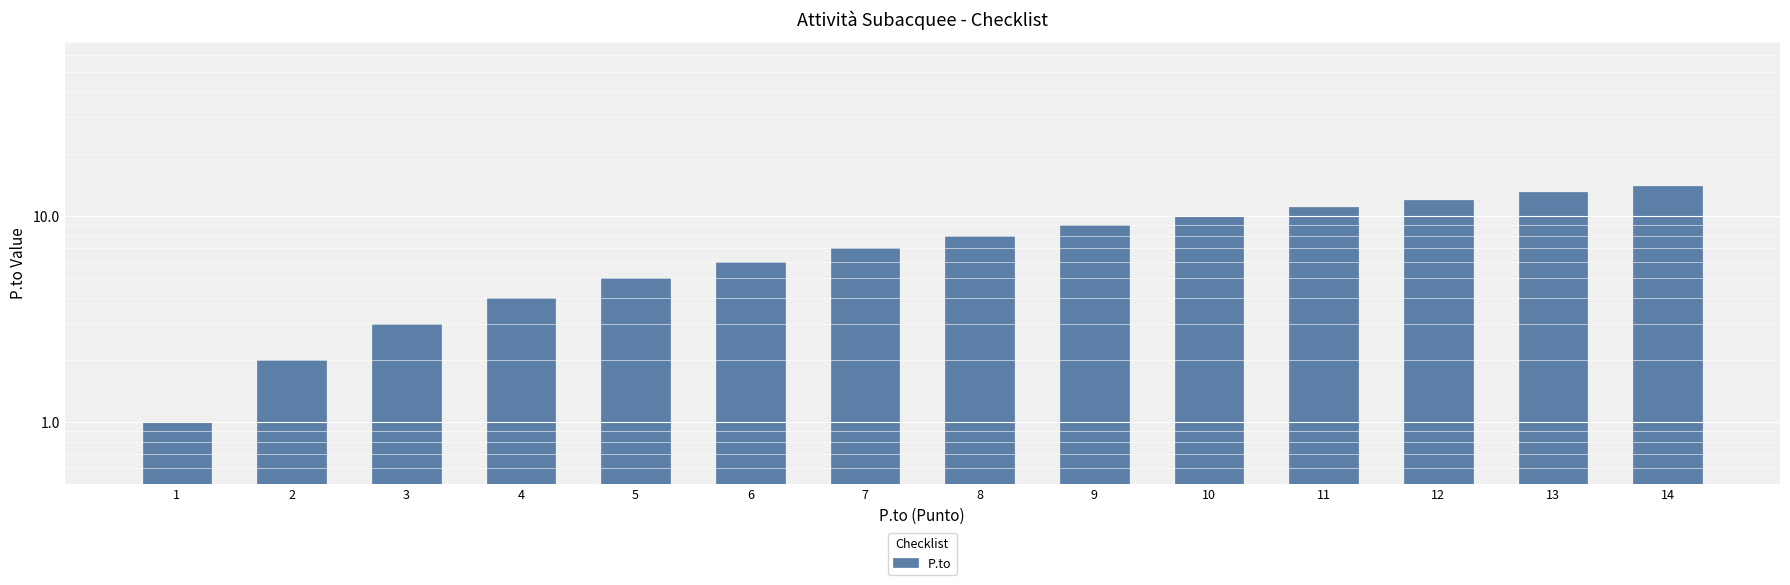

What is the value of the 9th bar from the left?

9